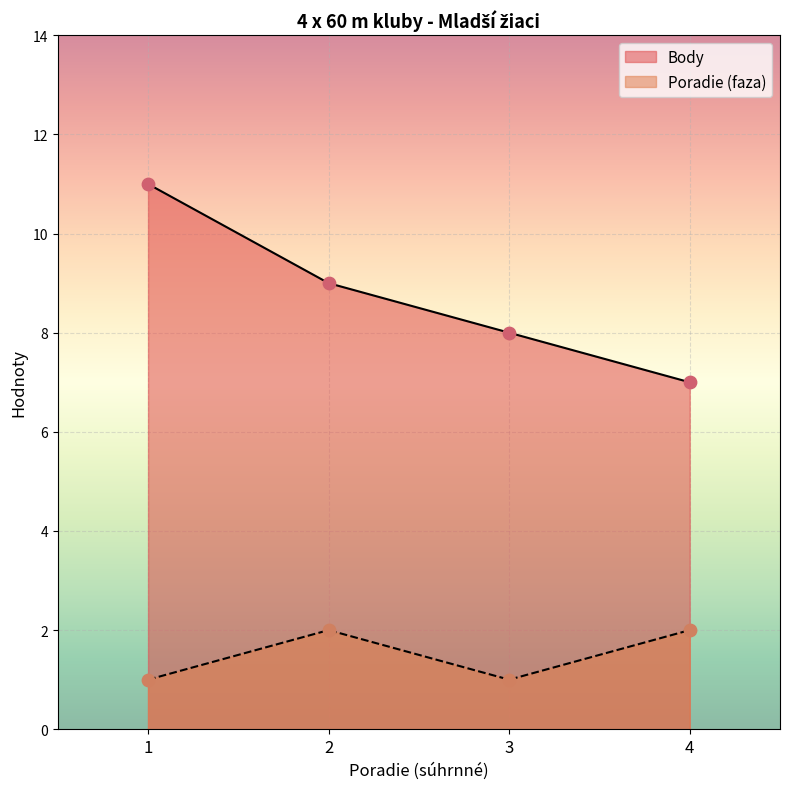

What is the total value across all series at 4?

9